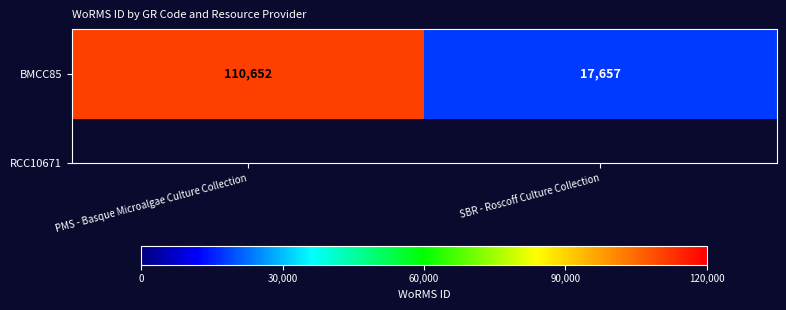

List the labels in order of value, largest first.

PMS - Basque Microalgae Culture Collection, SBR - Roscoff Culture Collection